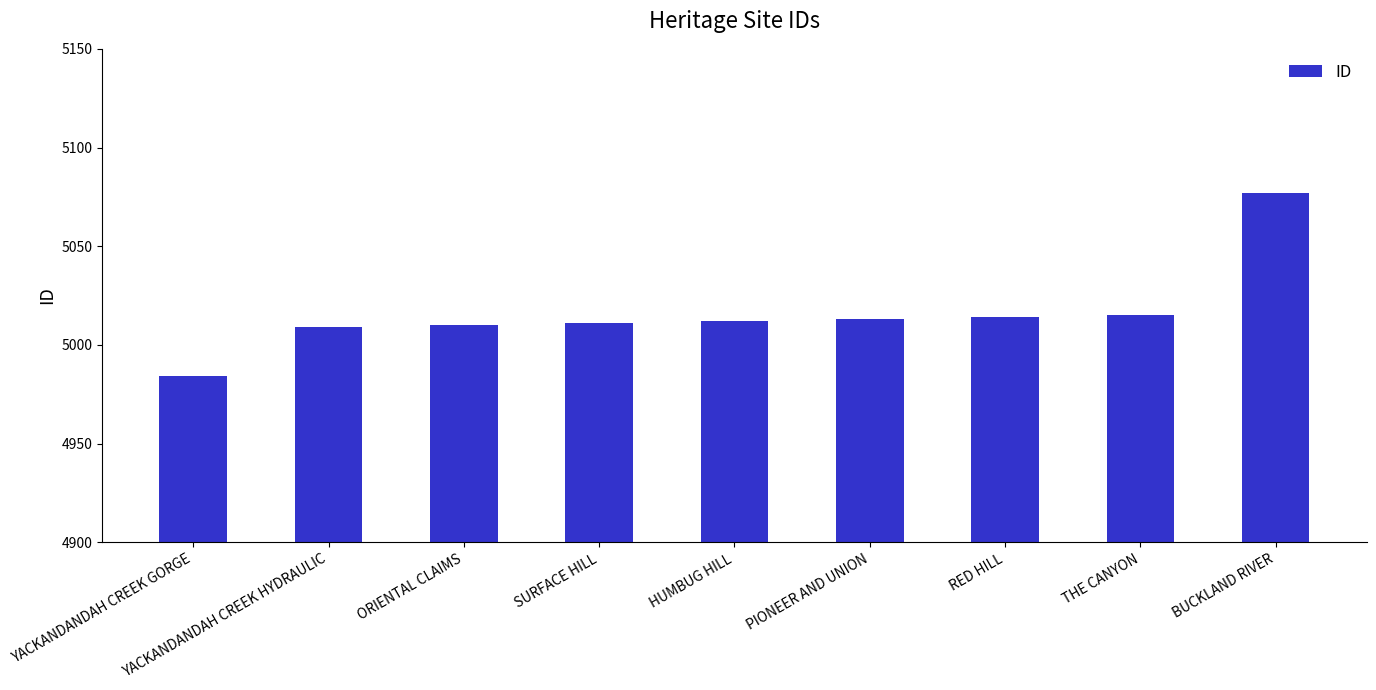

What is the label of the 7th bar from the left?

RED HILL